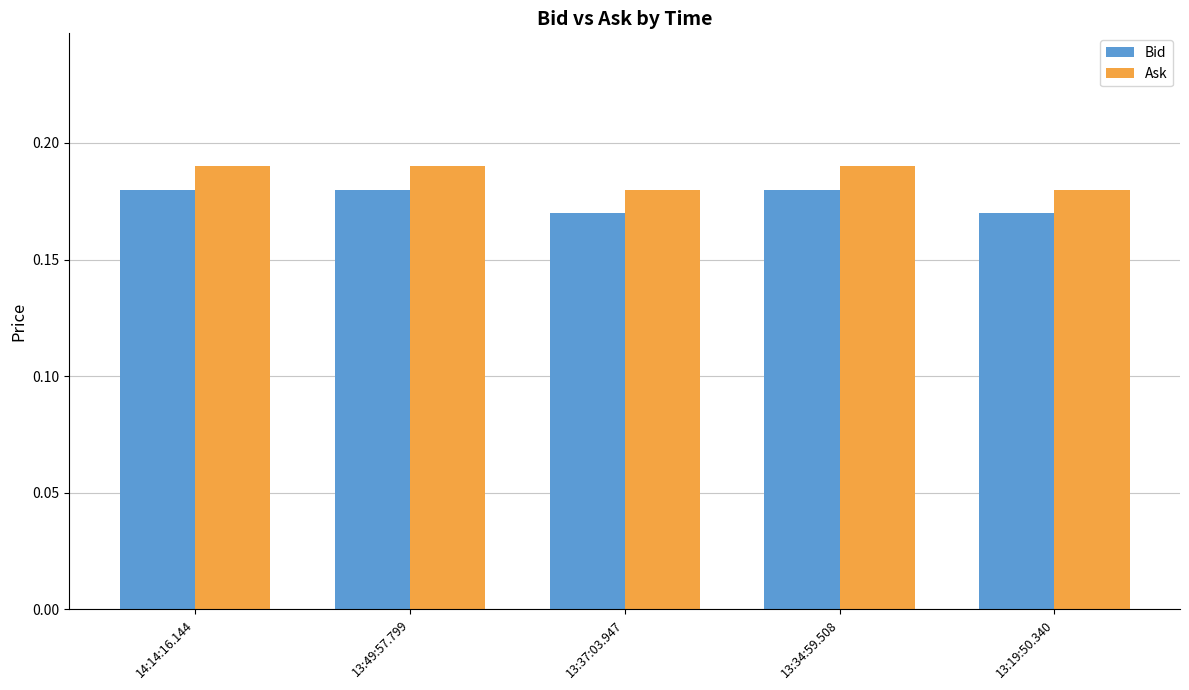

What is the sum of the Ask values at 14:14:16.144 and 13:34:59.508?

0.4